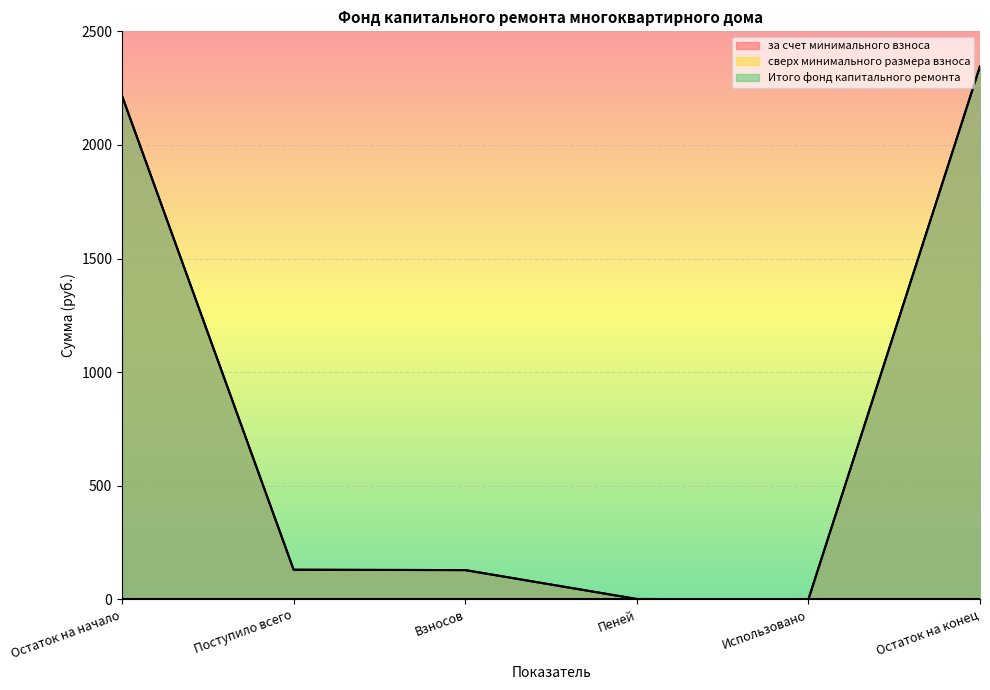

Reading left to right, what are all the values shown in this chart?

за счет минимального взноса: Остаток на начало=2215.9	Поступило всего=130.3	Взносов=128.7	Пеней=1.5	Использовано=0.0	Остаток на конец=2346.1
Итого фонд капитального ремонта: Остаток на начало=2215.9	Поступило всего=130.3	Взносов=128.7	Пеней=1.5	Использовано=0.0	Остаток на конец=2346.1